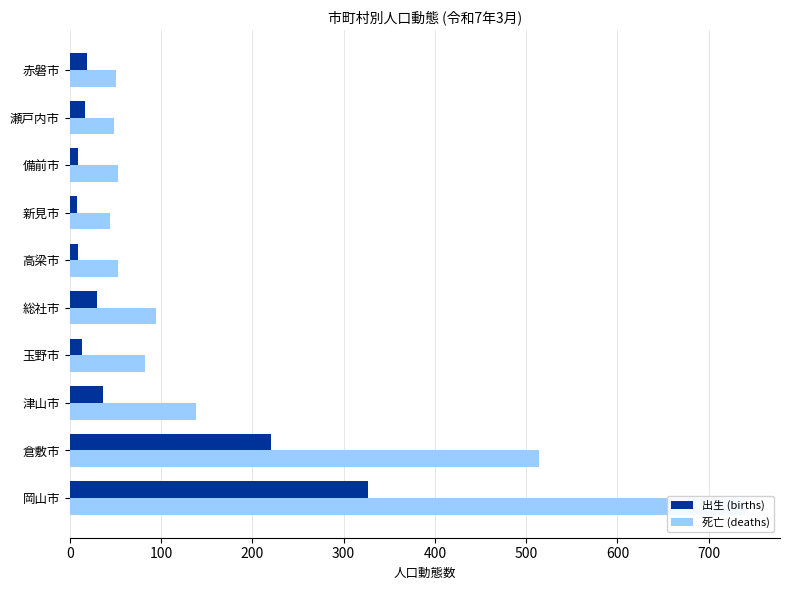

The 死亡 (deaths) series shows 53 at 高梁市. True or false?

True